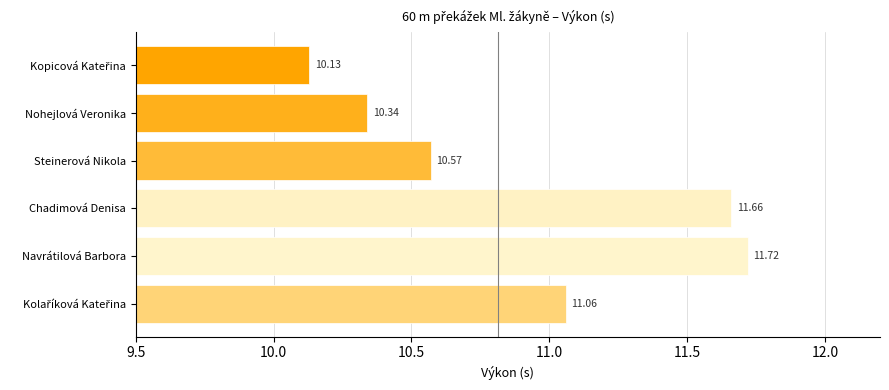

What is the change in value from Nohejlová Veronika to Navrátilová Barbora?

+1.4